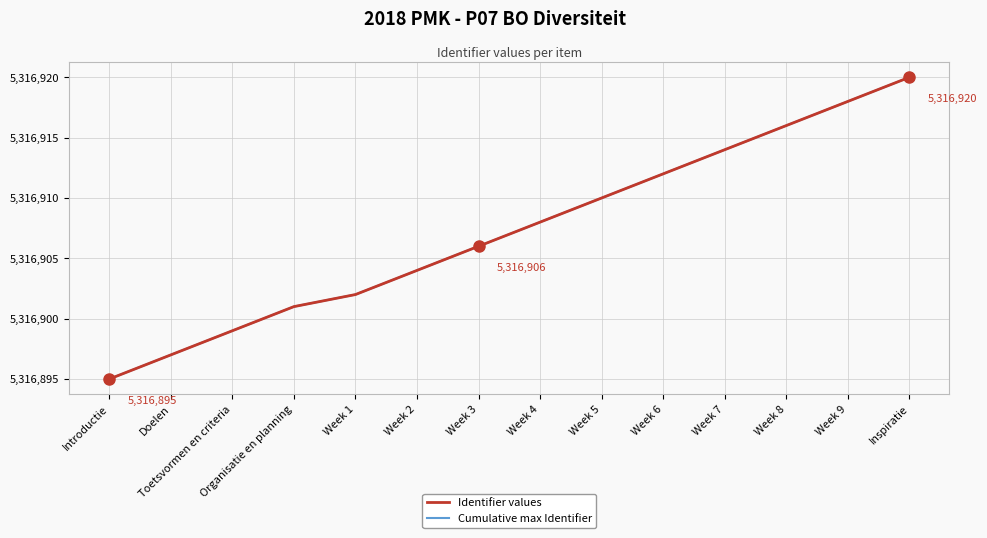

Does the chart display data point markers on the line(s)?

No